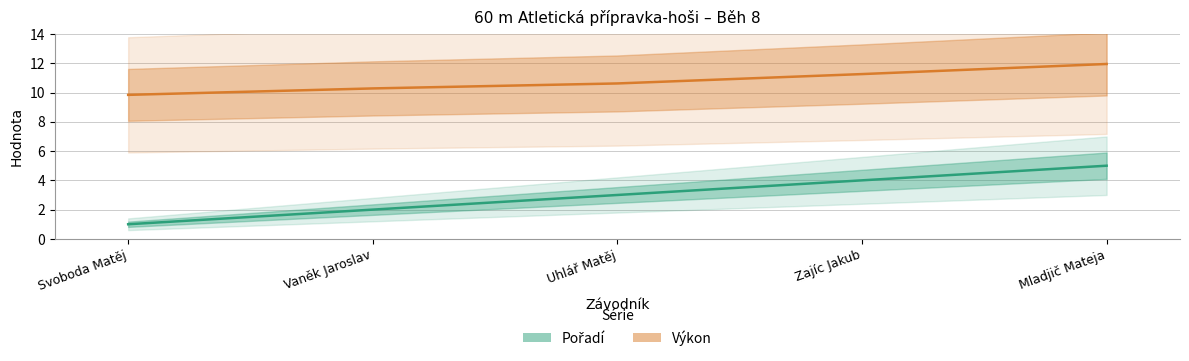

Does the chart display data point markers on the line(s)?

No